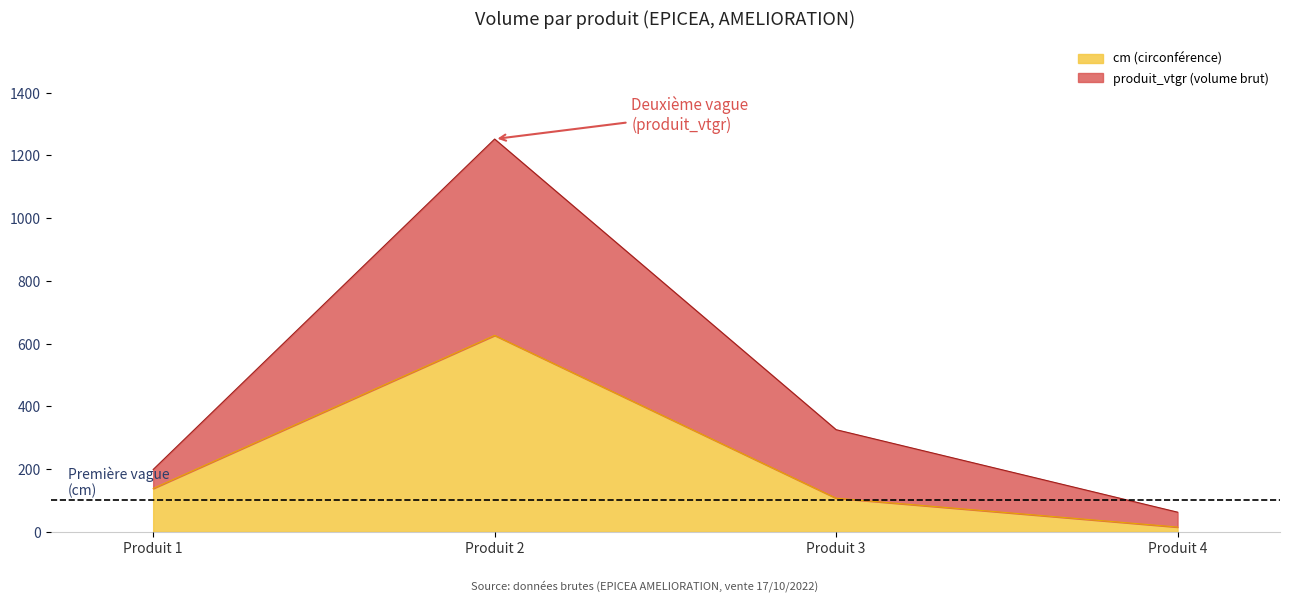

Reading right to left, extract all data points from this chart.

Produit 4=62.5	Produit 3=325.5	Produit 2=1252.0	Produit 1=198.6